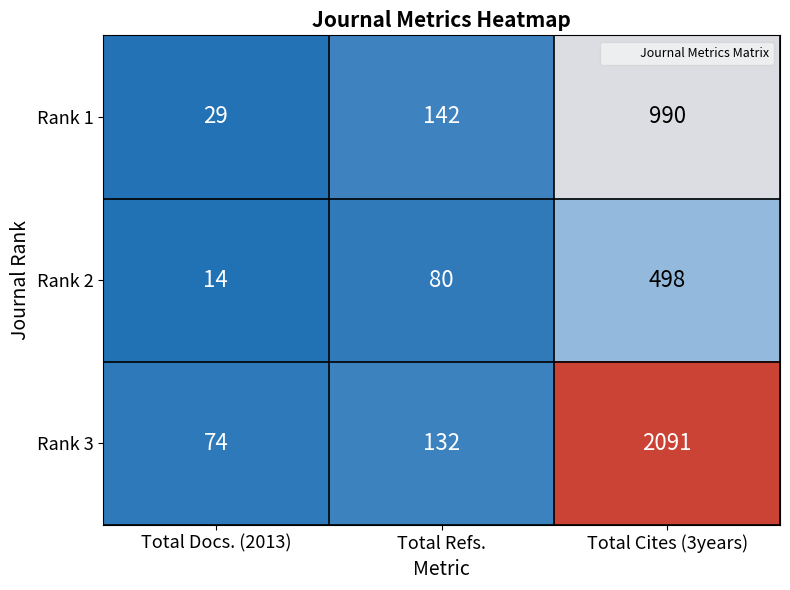

Which category has the highest value in the Rank 2 series?

Total Cites (3years)